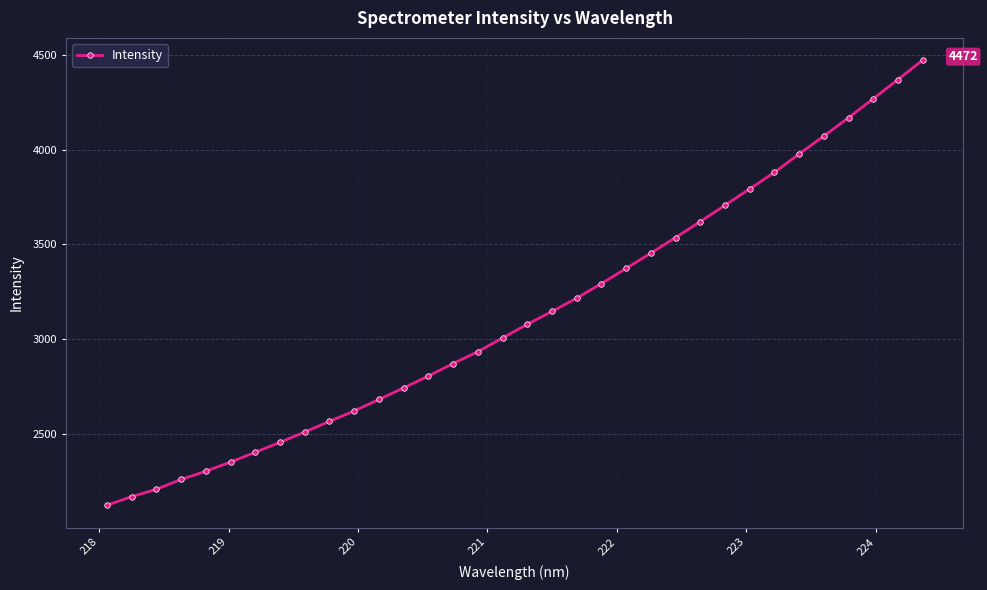

What is the difference between the maximum and minimum values?

2349.0